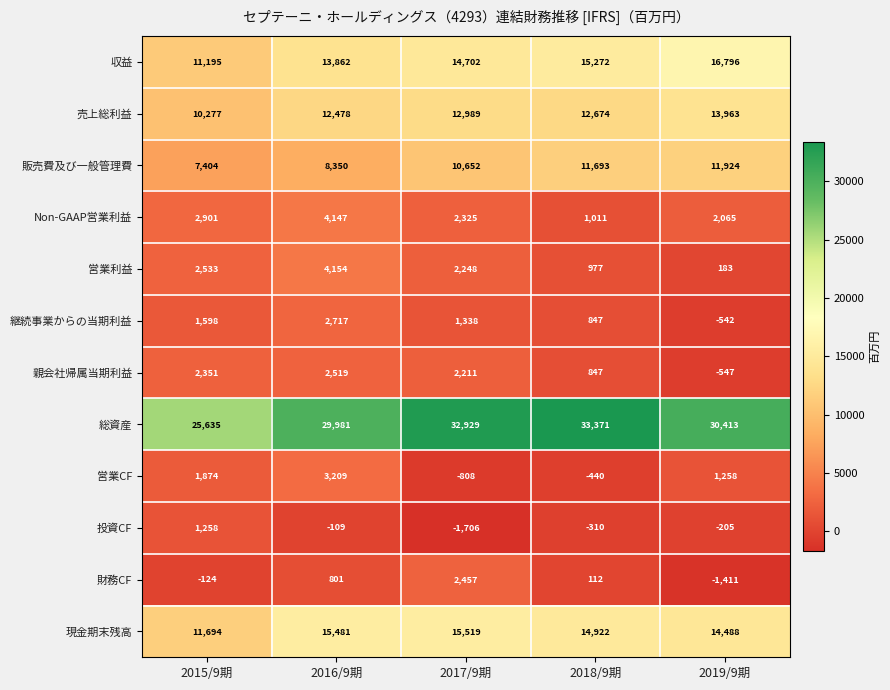

What is the sum of the 継続事業からの当期利益 values at 2016/9期 and 2019/9期?

2175